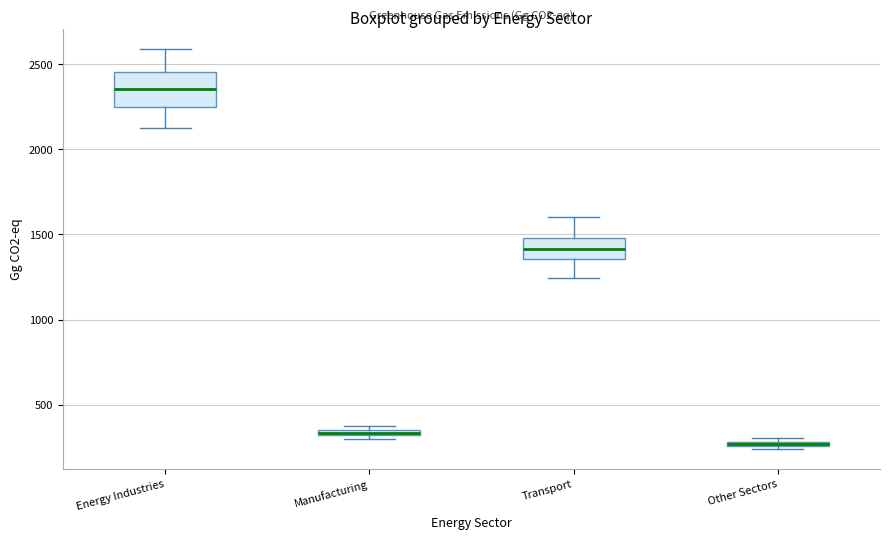

Which box has the highest median line?

Energy Industries